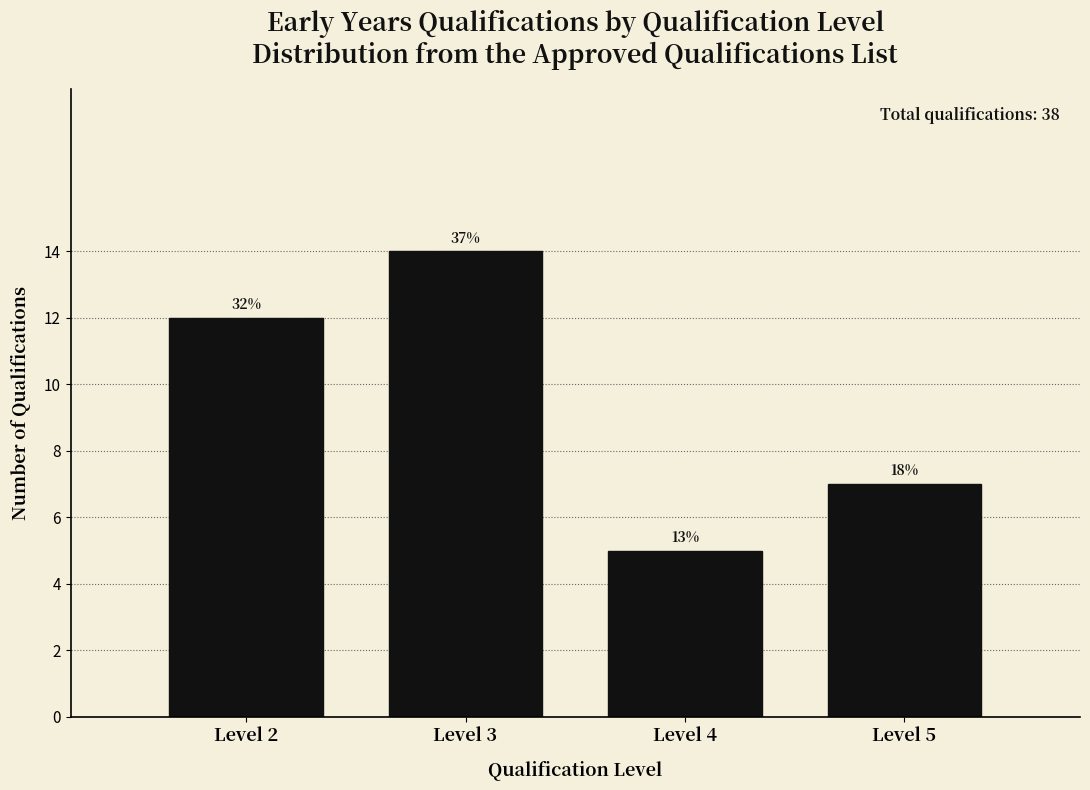

How many bars are there in total?

4